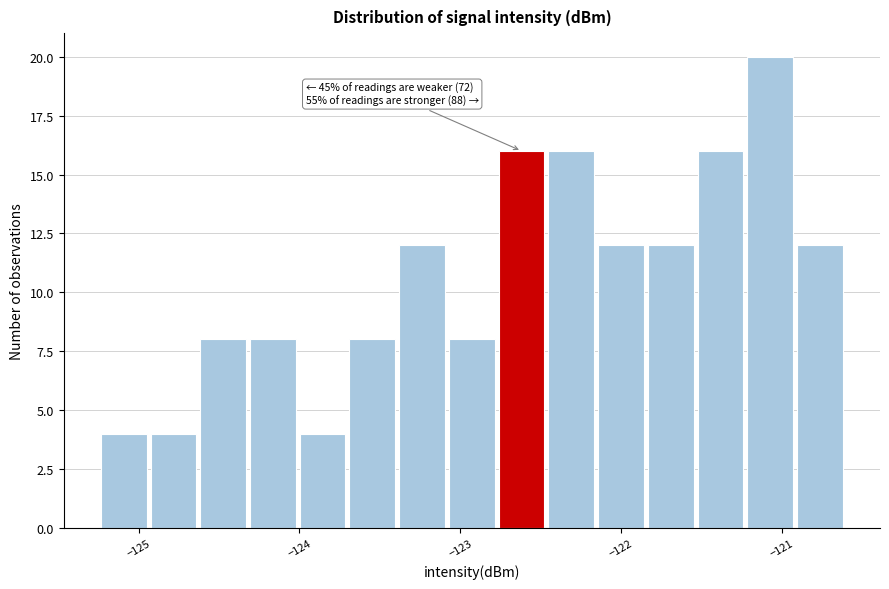

Read against the x-axis, roughly where is the centre of the tallest bar?

-121.1